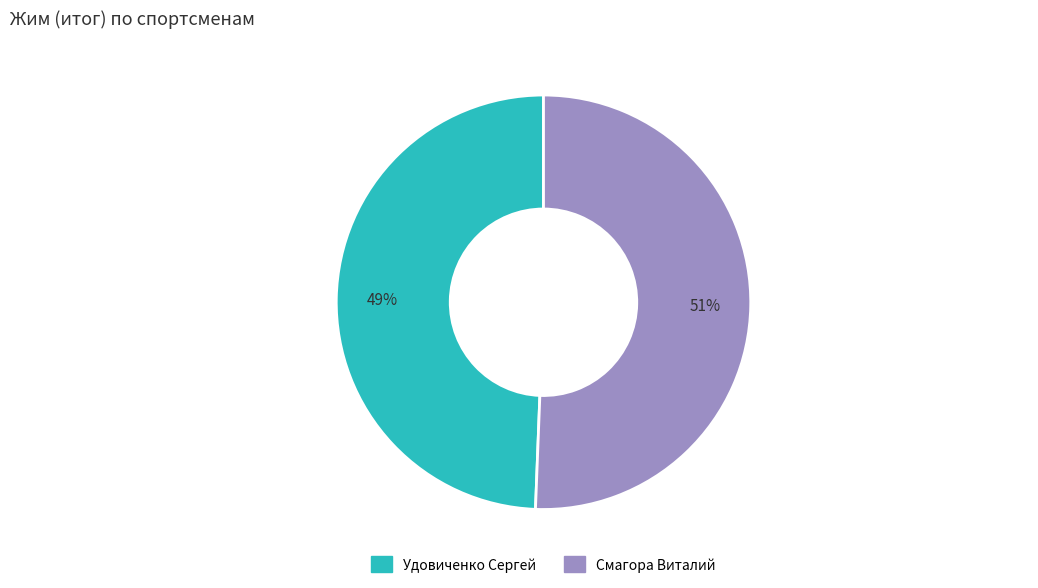

What is the smallest slice in the pie chart?

Удовиченко Сергей